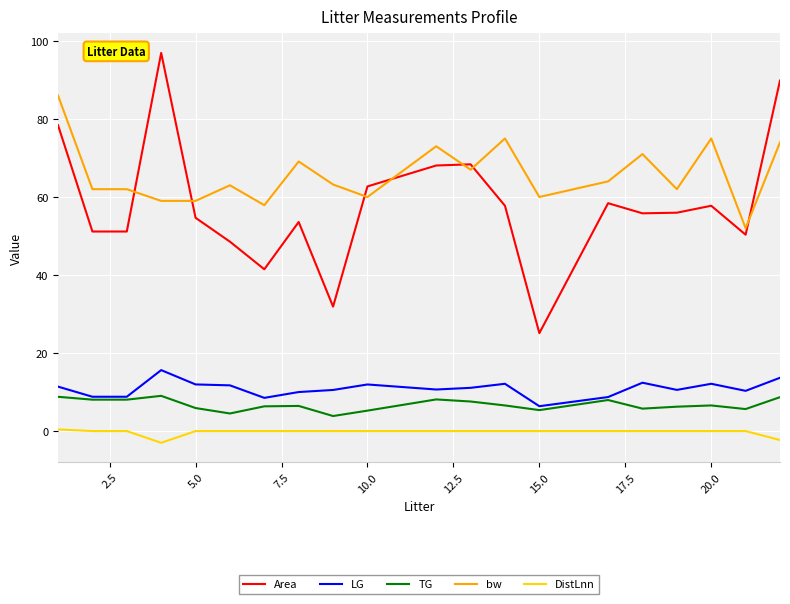

Rank the series by their maximum value, from lowest to highest.

DistLnn, TG, LG, bw, Area